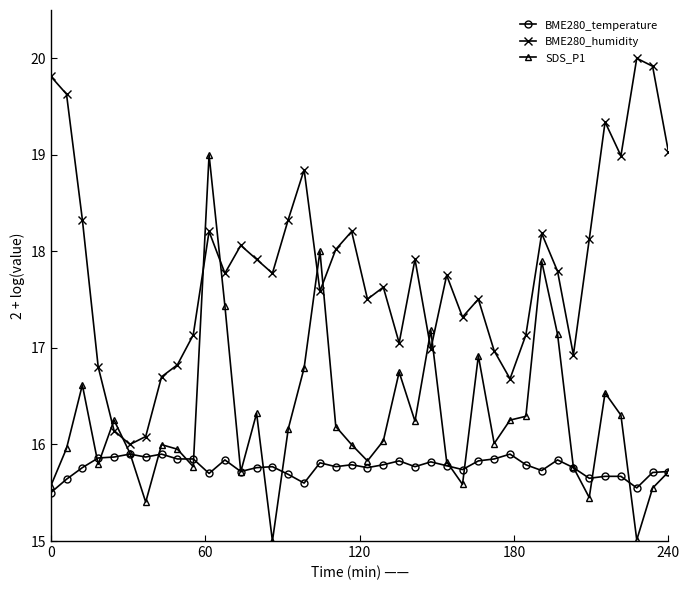

Which series has the largest total across all categories?

BME280_humidity